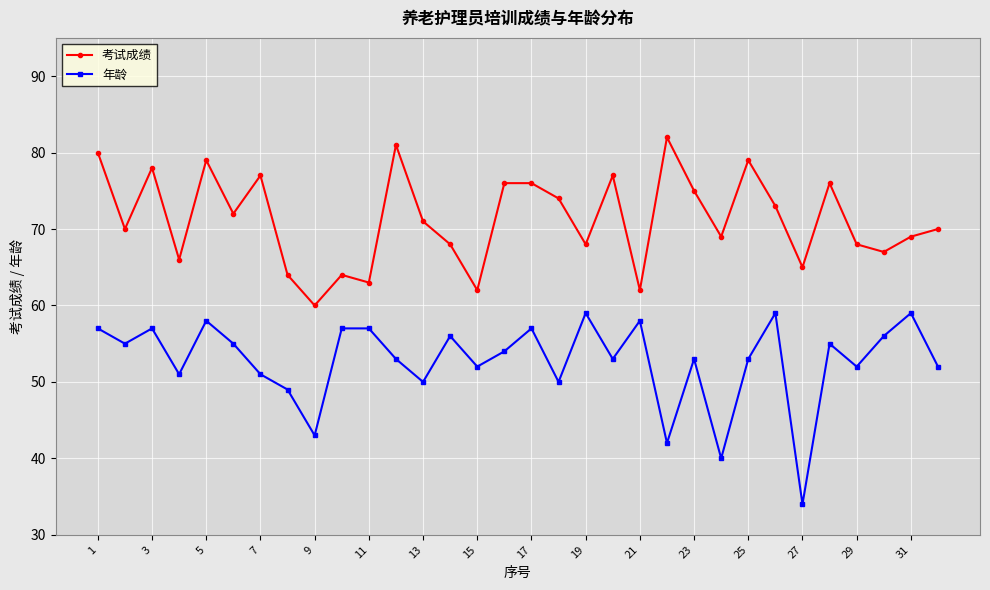

What is the difference between the maximum and minimum values in the 年龄 series?

25